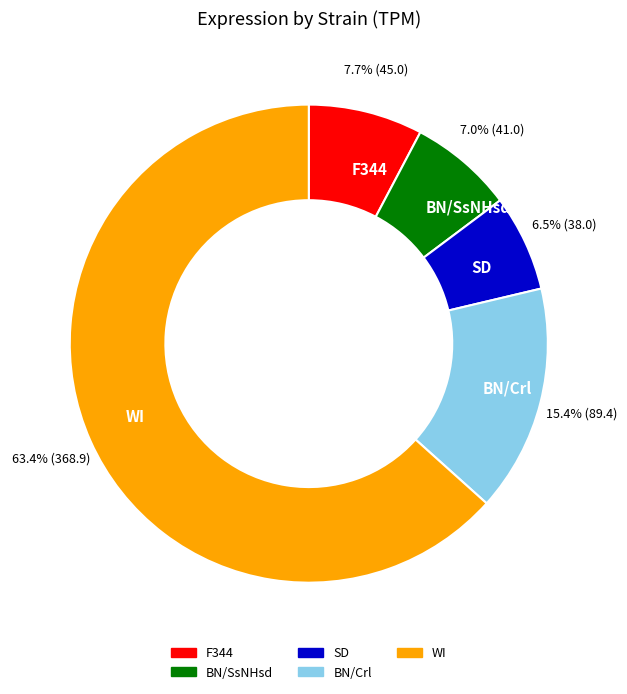

What is the total percentage of BN/Crl and SD?

21.9%